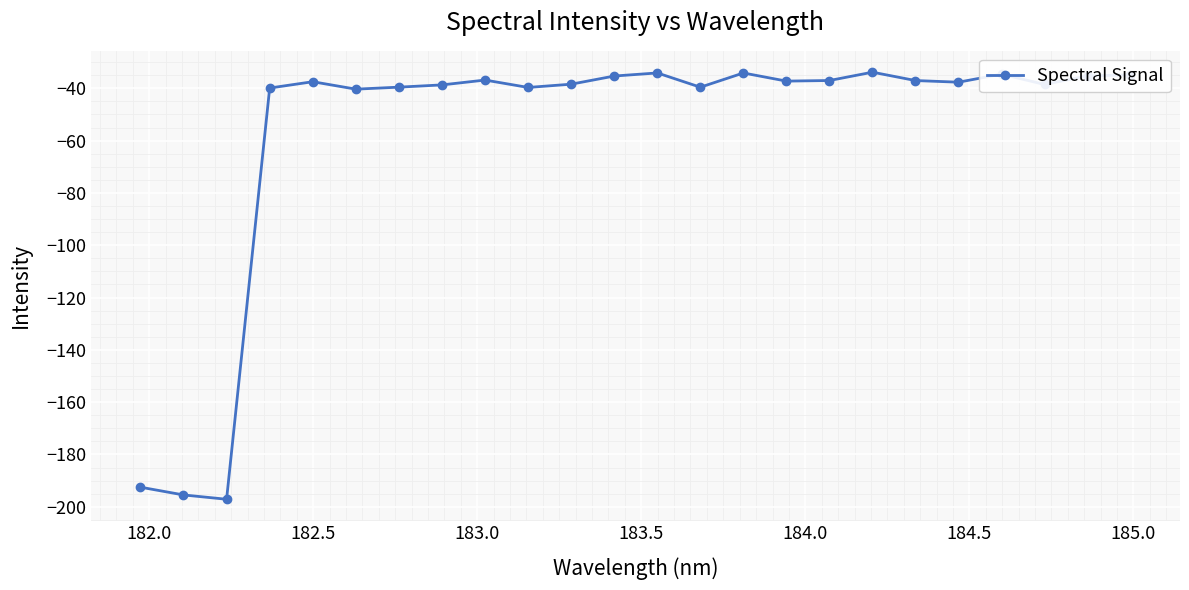

Count the number of categories in the chart.

24